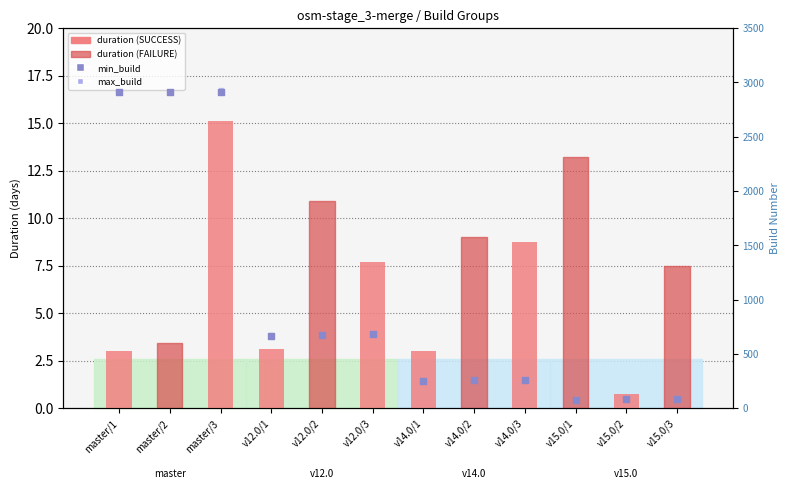

Which series contains the highest Y value?

max_build